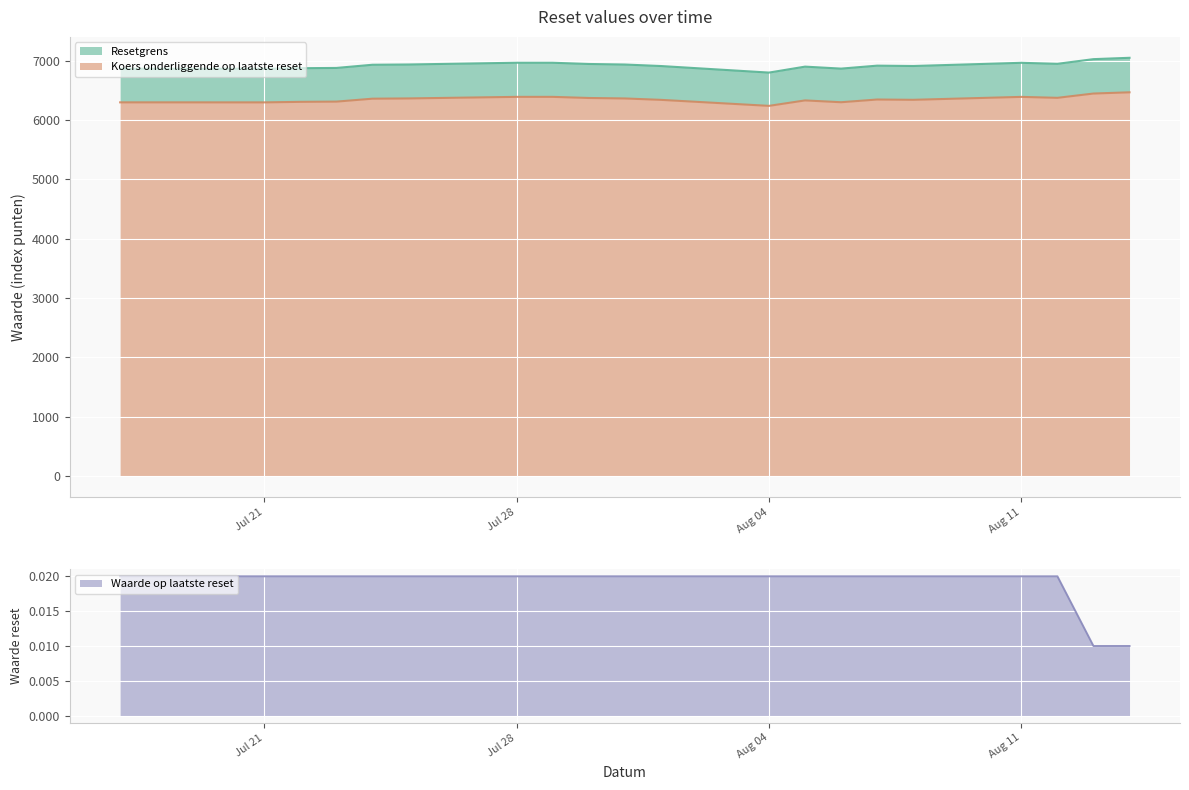

What are all the series names shown in the legend?

Resetgrens, Koers onderliggende op laatste reset, Waarde op laatste reset